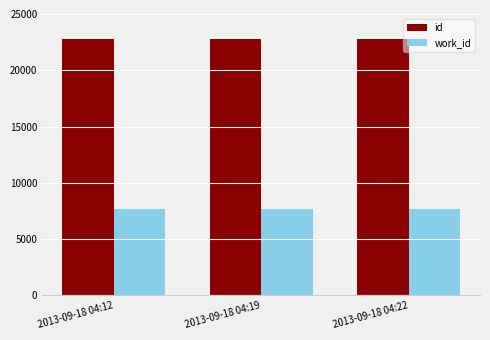

Rank the series by their average value, from lowest to highest.

work_id, id